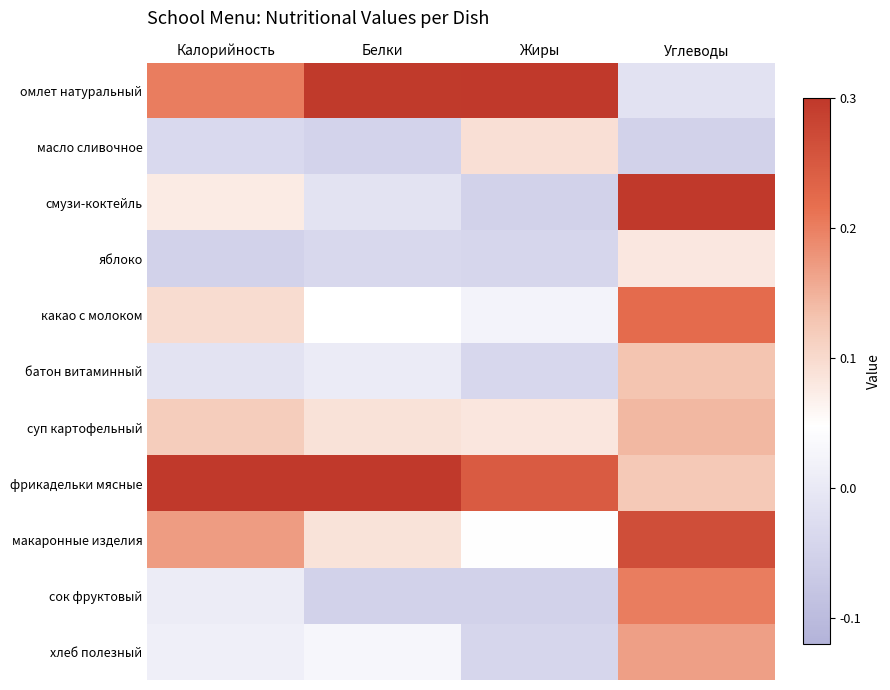

Rank the series at Углеводы from lowest to highest value.

масло сливочное, омлет натуральный, яблоко, фрикадельки мясные, батон витаминный, суп картофельный, хлеб полезный, сок фруктовый, какао с молоком, макаронные изделия, смузи-коктейль